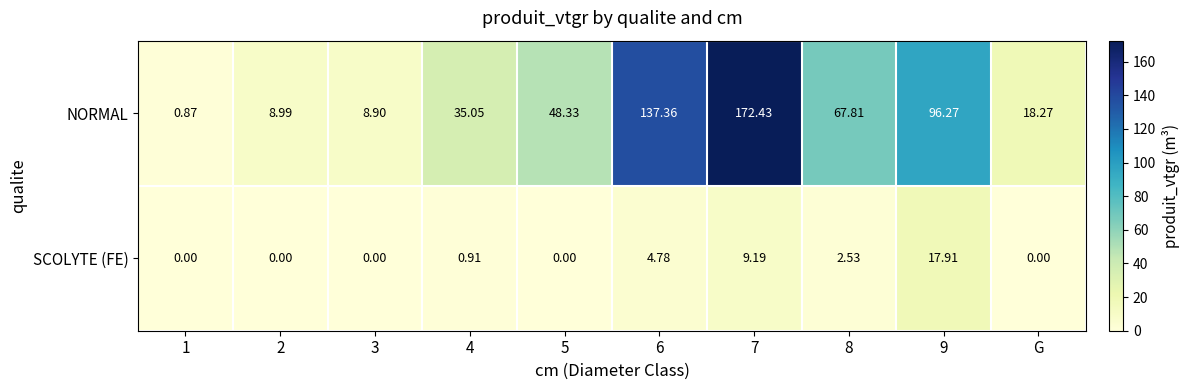

Which series has the largest range (max minus min)?

NORMAL